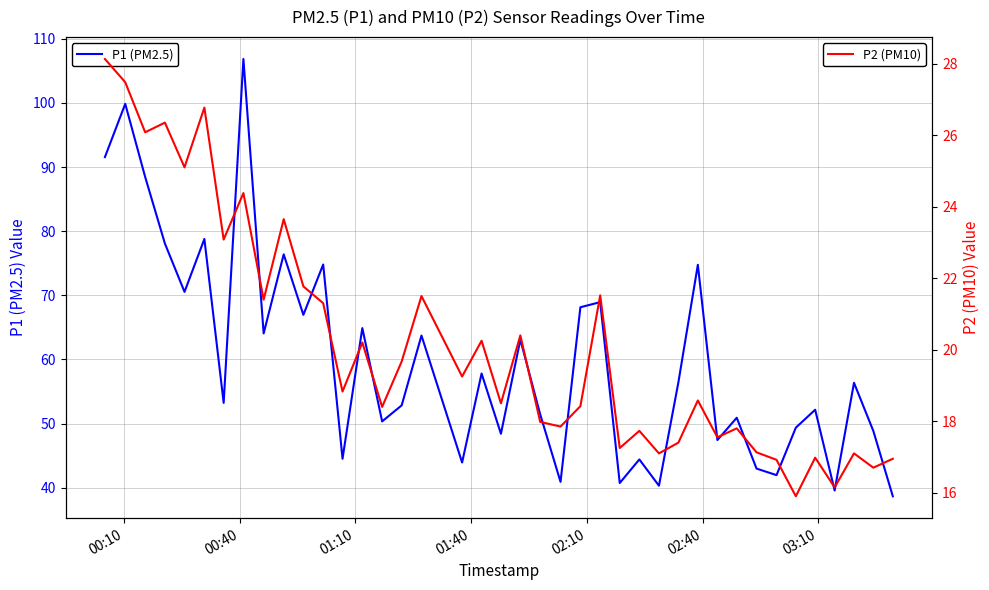

At which label does P2 (PM10) first exceed 18?

00:10